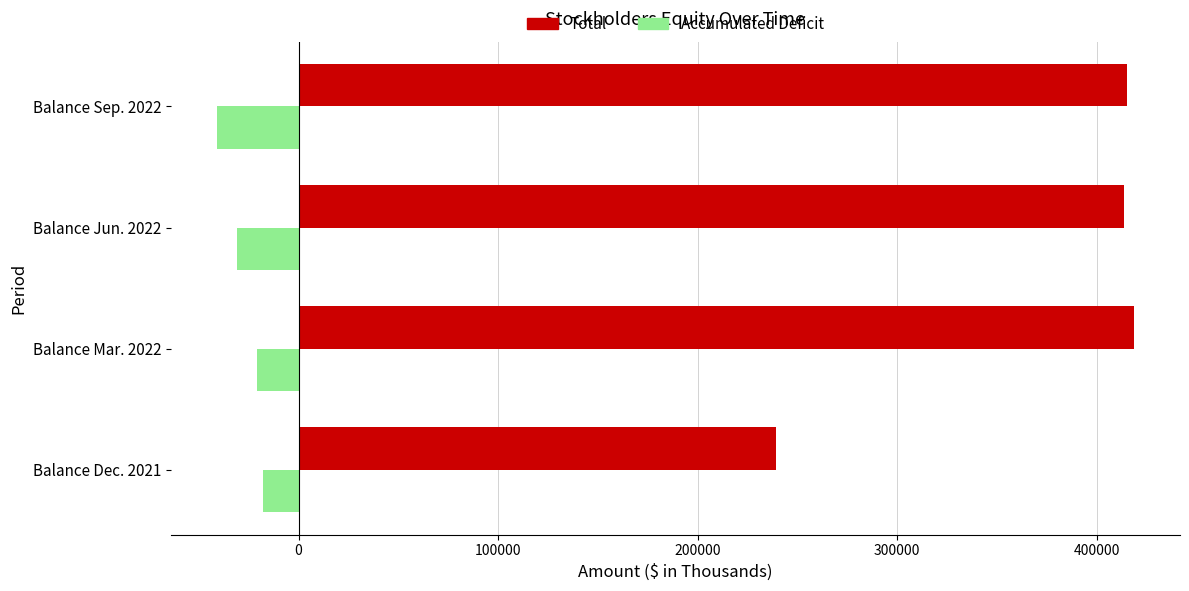

Which series has the largest total across all categories?

Total